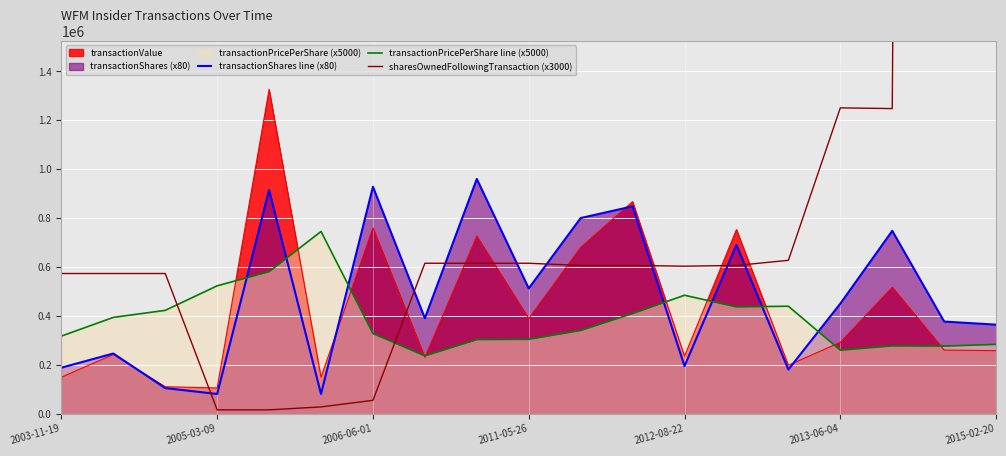

How many interior local valleys does the transactionPricePerShare line (x5000) series have?

4